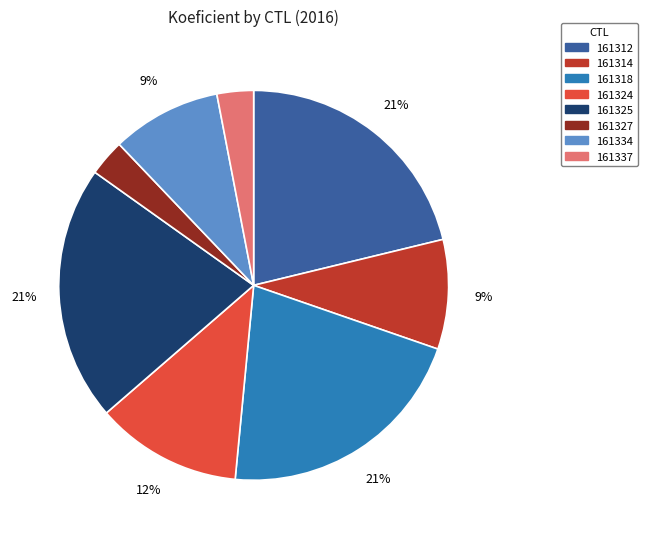

To the nearest percent, what is the difference between the largest and smallest slice percentages?

18%